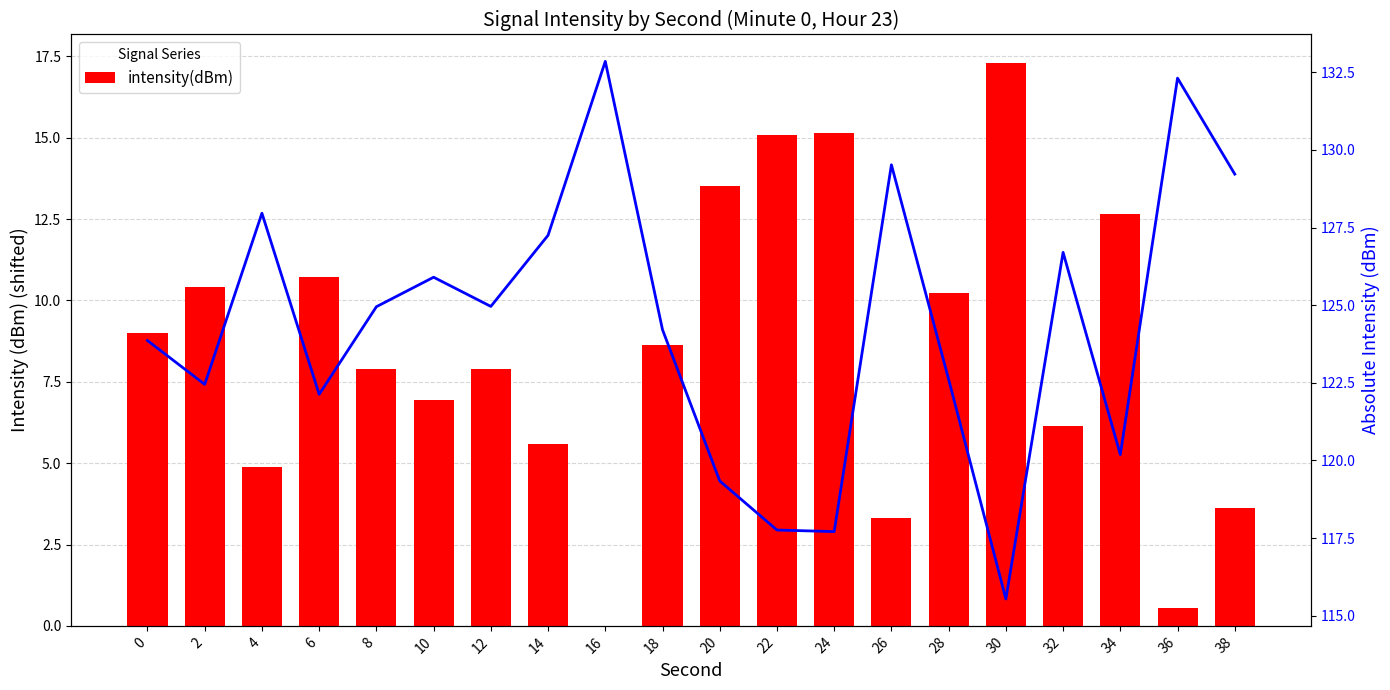

Is it true that intensity(dBm) equals 16.1 at 28?

False